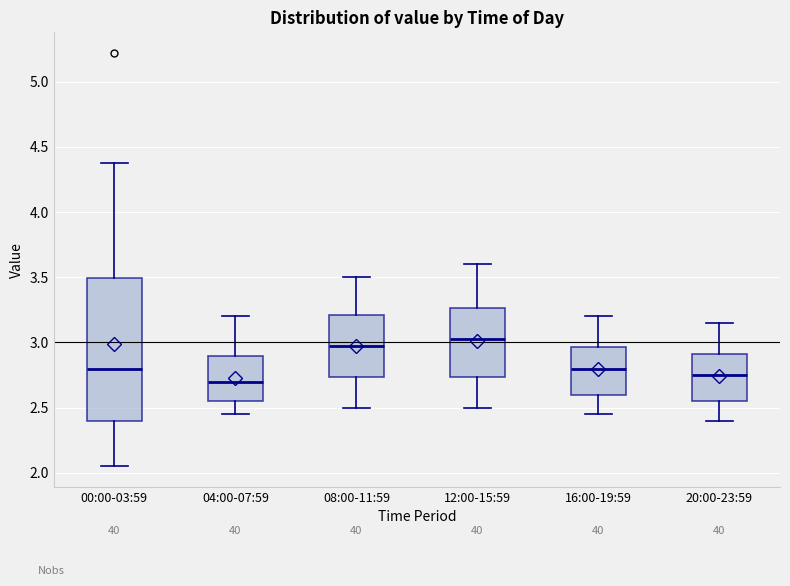

Reading left to right, read every box against the y-axis: the position of its median line, the range the box covers, and the ends of its whiskers. The values are not printed on the chart, so give them approximately, as read against the axis.

00:00-03:59: median 2.80, box 2.40 to 3.50, whiskers 2.05 to 4.40
04:00-07:59: median 2.70, box 2.55 to 2.90, whiskers 2.45 to 3.20
08:00-11:59: median 3.00, box 2.75 to 3.20, whiskers 2.50 to 3.50
12:00-15:59: median 3.05, box 2.75 to 3.25, whiskers 2.50 to 3.60
16:00-19:59: median 2.80, box 2.60 to 2.95, whiskers 2.45 to 3.20
20:00-23:59: median 2.75, box 2.55 to 2.90, whiskers 2.40 to 3.15